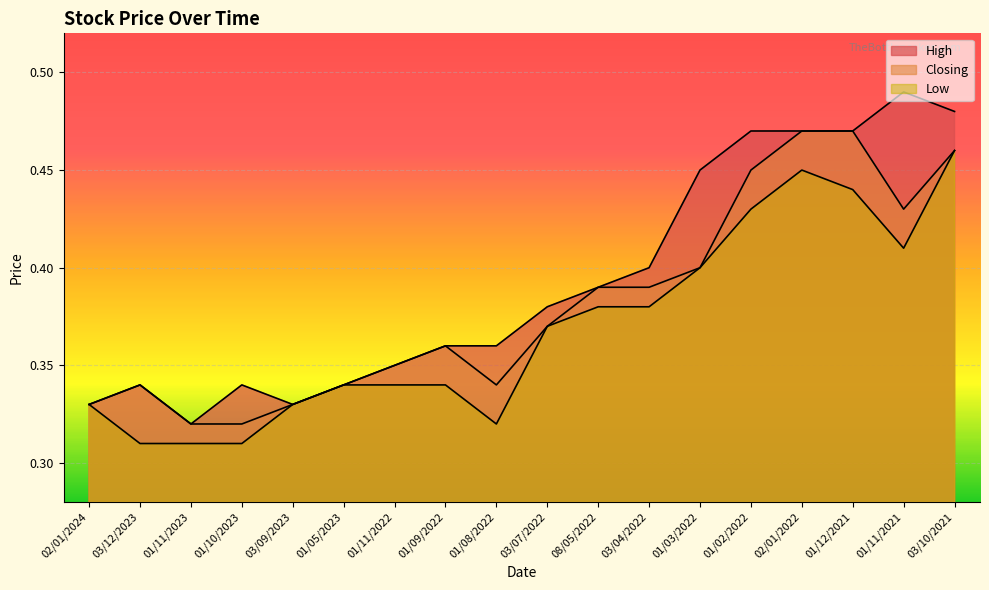

What is the label of the 6th point from the right?

01/03/2022